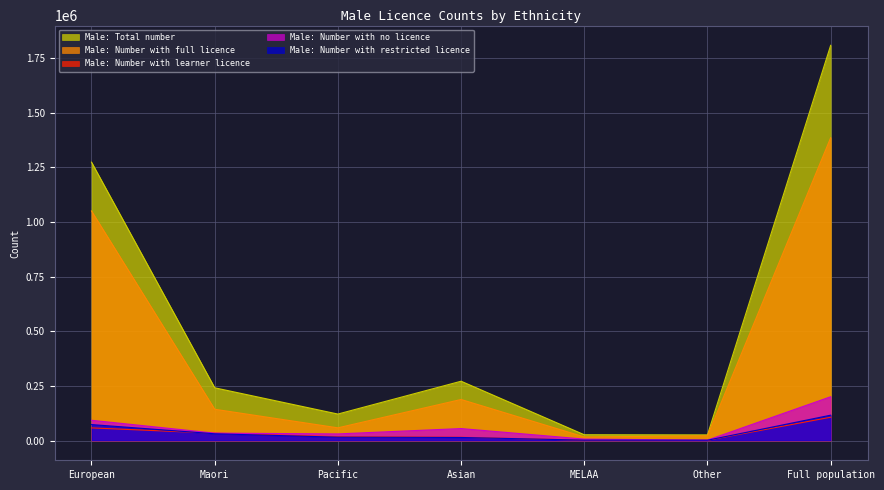

How many lines are shown in the chart?

5